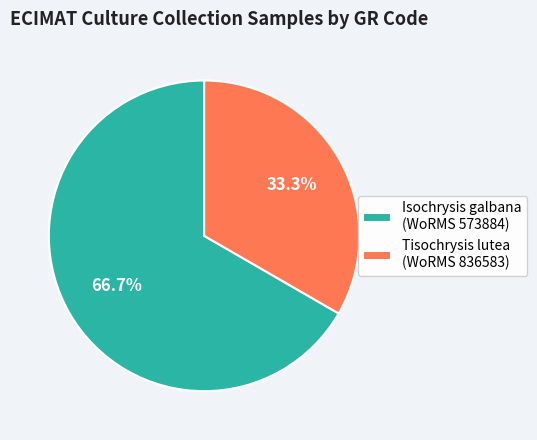

Count the number of slices in the pie.

2